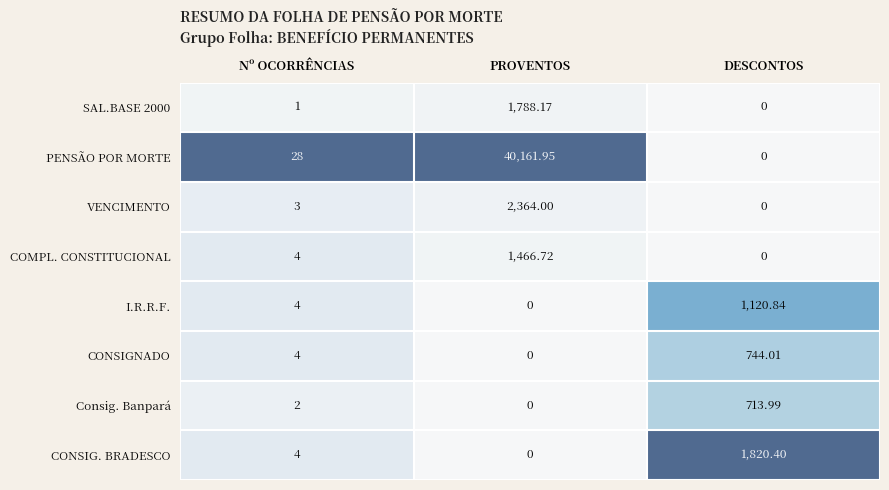

What is the difference between the highest and lowest values at Nº OCORRÊNCIAS?

27.0